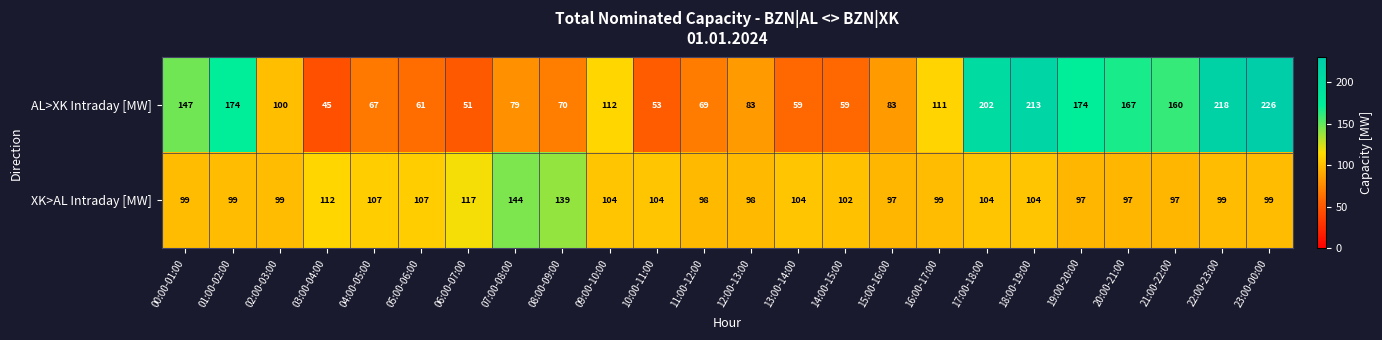

What is the sum of all AL>XK Intraday [MW] values?

2783